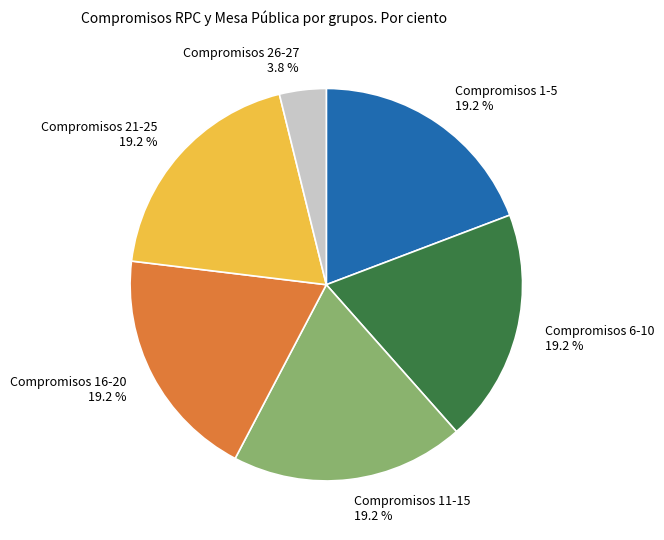

What percentage is NOT represented by Compromisos 16-20?

80.8%